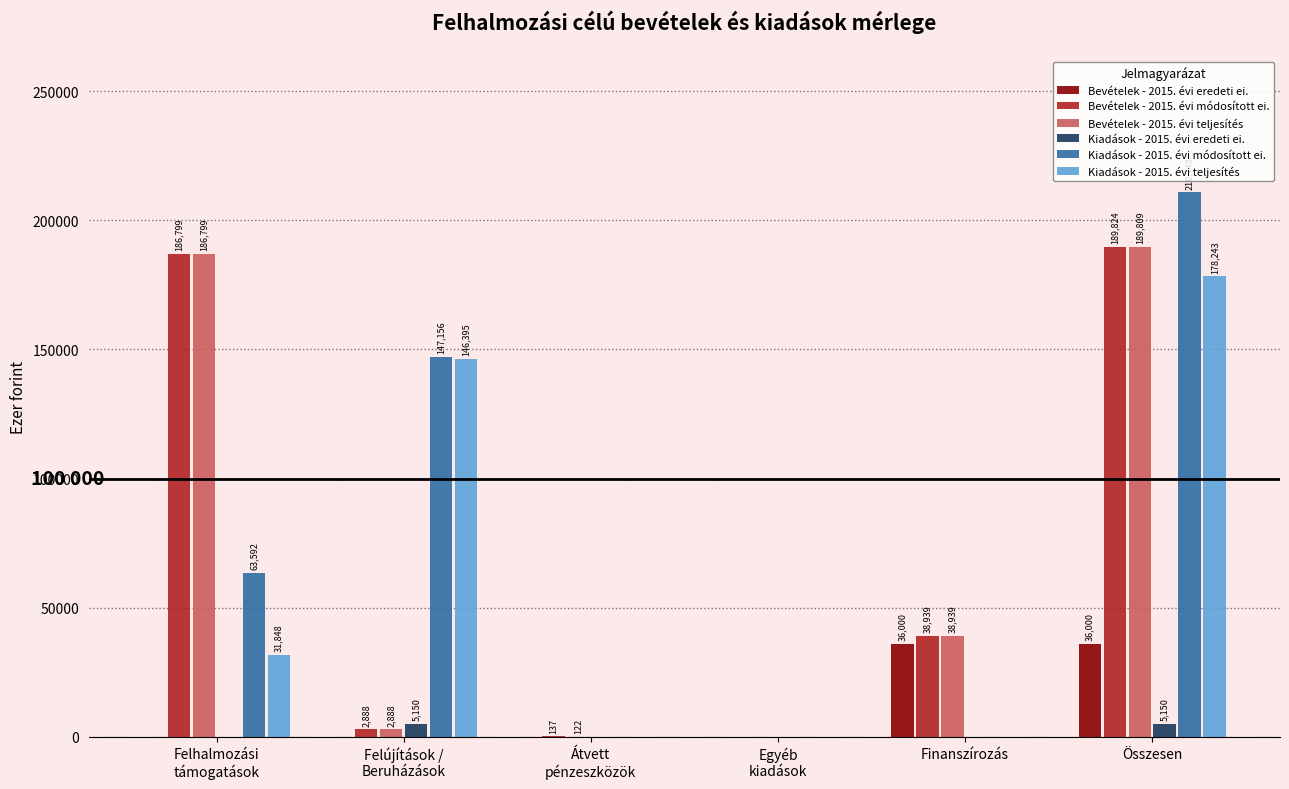

How many Bevételek - 2015. évi eredeti ei. values are between 0 and 36000?

6